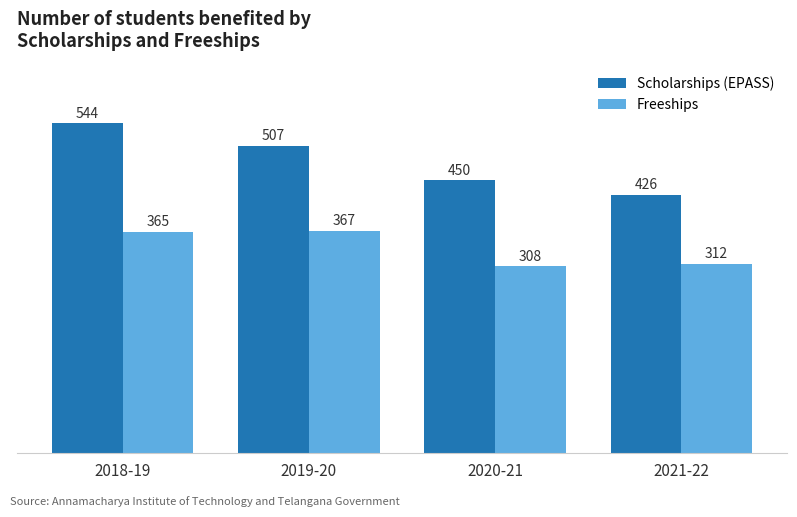

What position from the left is 2021-22?

4